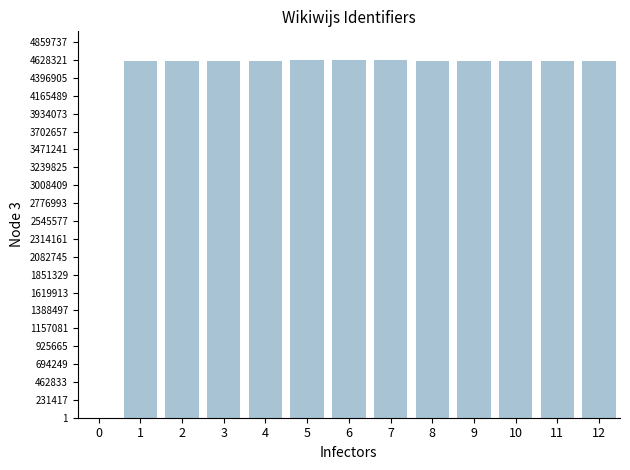

Approximately how many times larger is the value at 12 compared to 2?

1.0